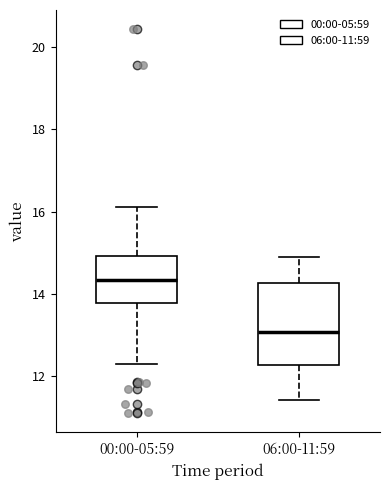

Reading left to right, read every box against the y-axis: the position of its median line, the range the box covers, and the ends of its whiskers. The values are not printed on the chart, so give them approximately, as read against the axis.

00:00-05:59: median 14.4, box 13.8 to 15.0, whiskers 12.4 to 16.2
06:00-11:59: median 13.0, box 12.2 to 14.2, whiskers 11.4 to 15.0